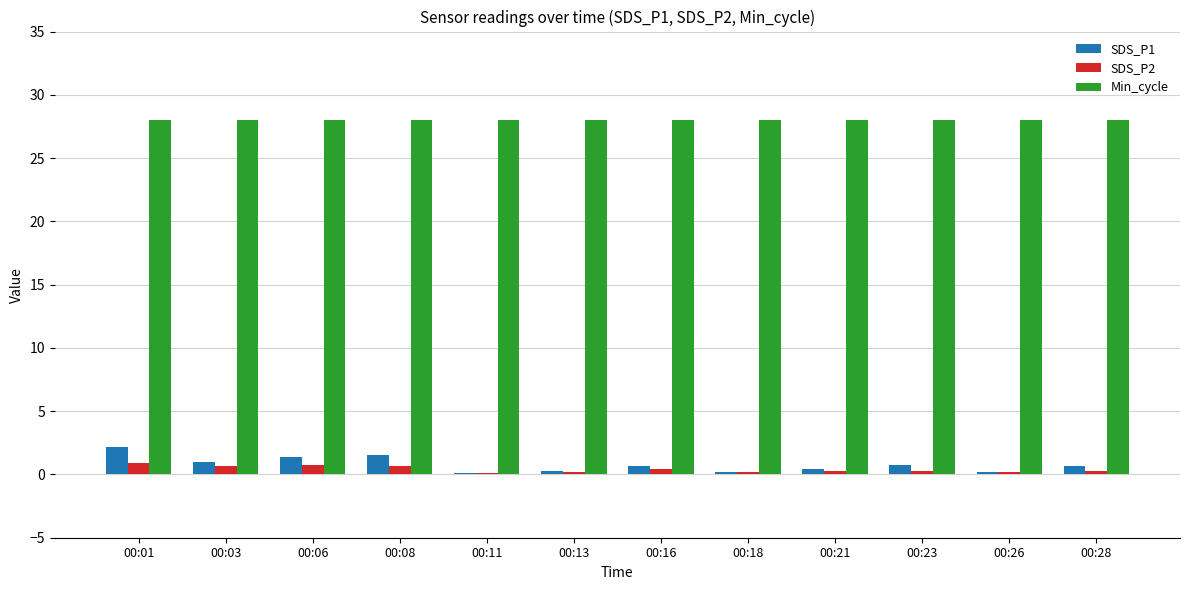

What is the maximum value for SDS_P1?

2.1